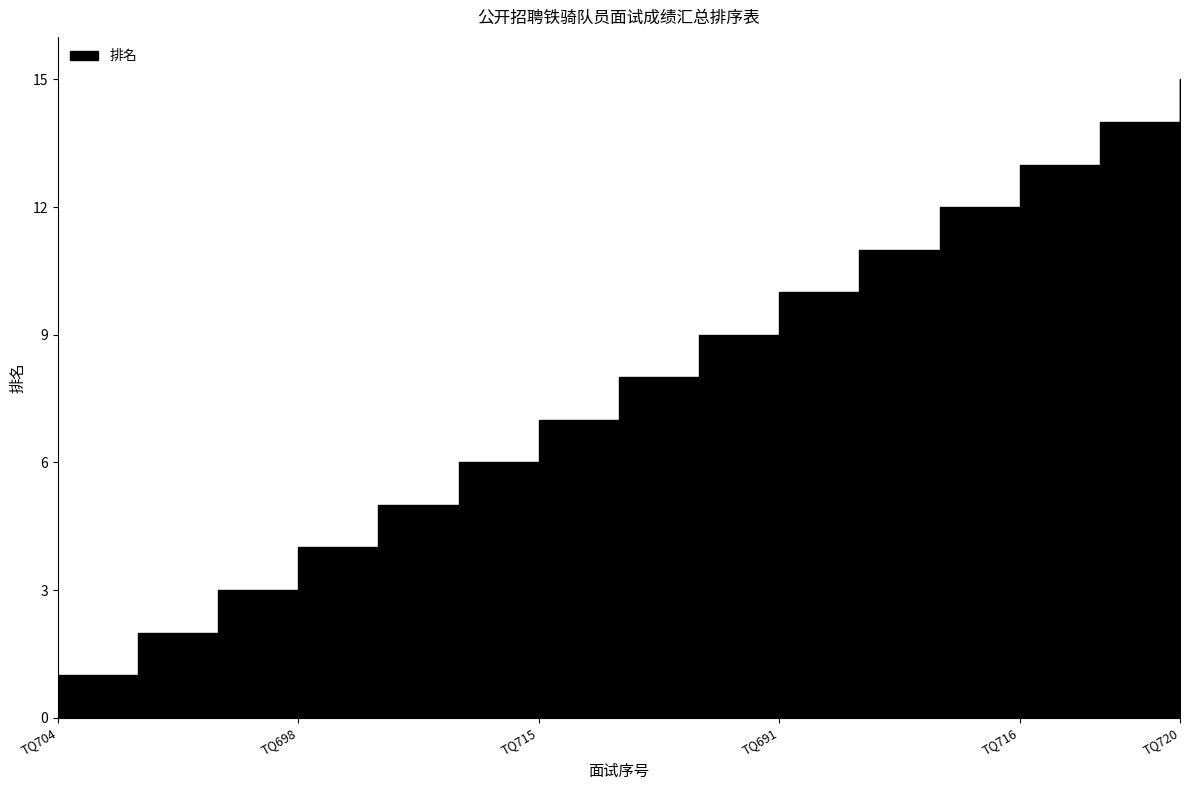

The chart shows a value of 2 at TQ710. True or false?

True